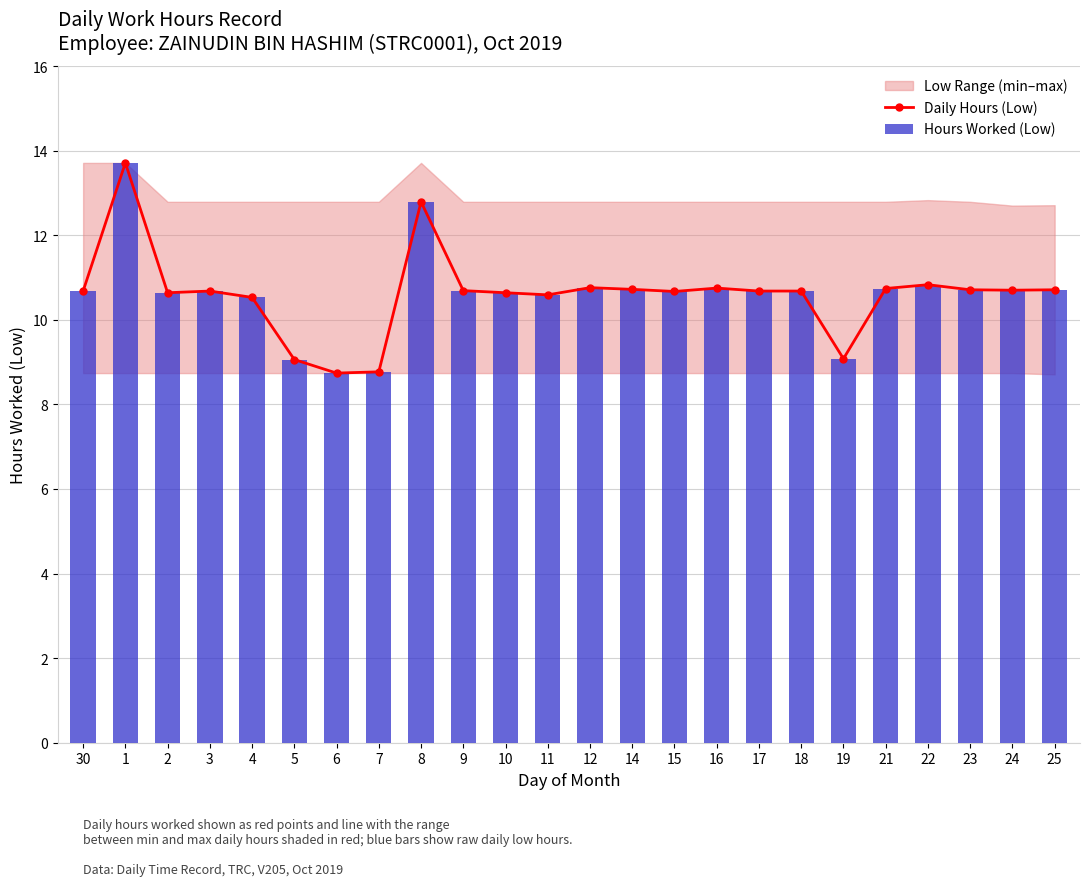

The Hours Worked (Low) series shows 10.7 at 14. True or false?

True